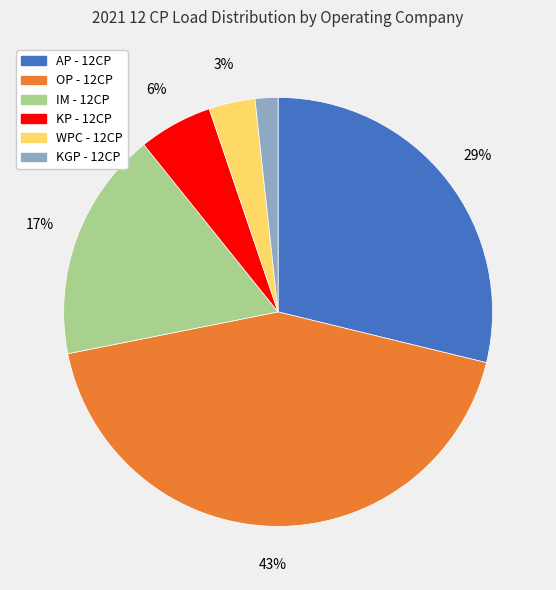

How many segments does this pie chart have?

6